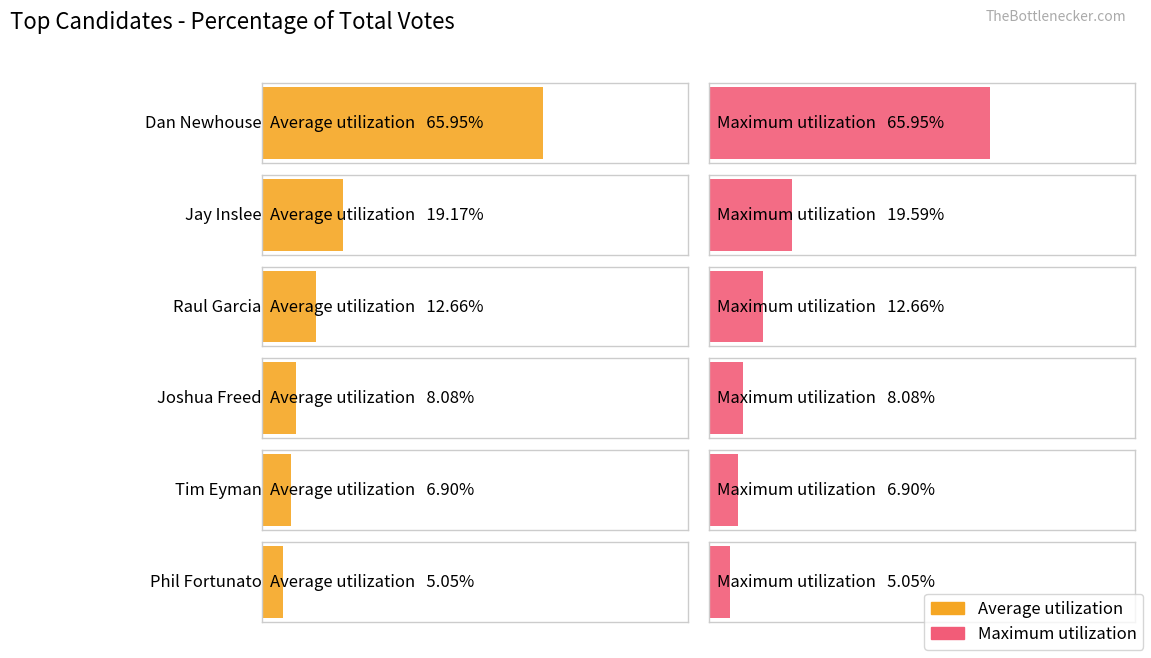

What is the total value across all series at Joshua Freed?

16.2